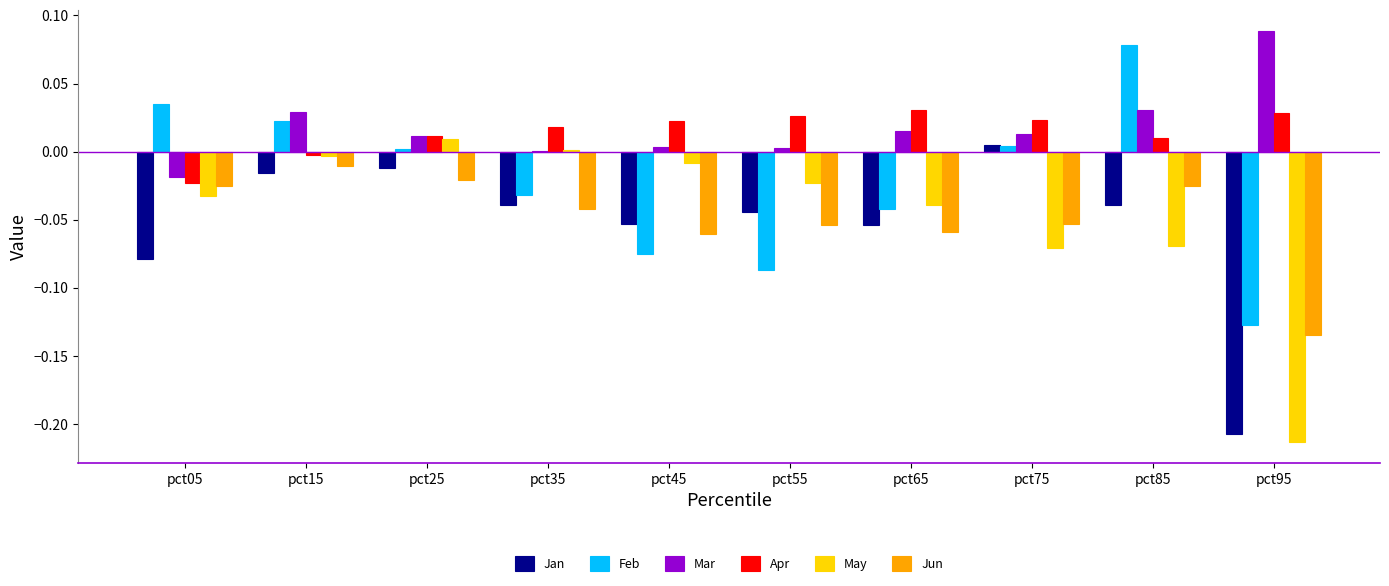

Count the number of categories in the chart.

10